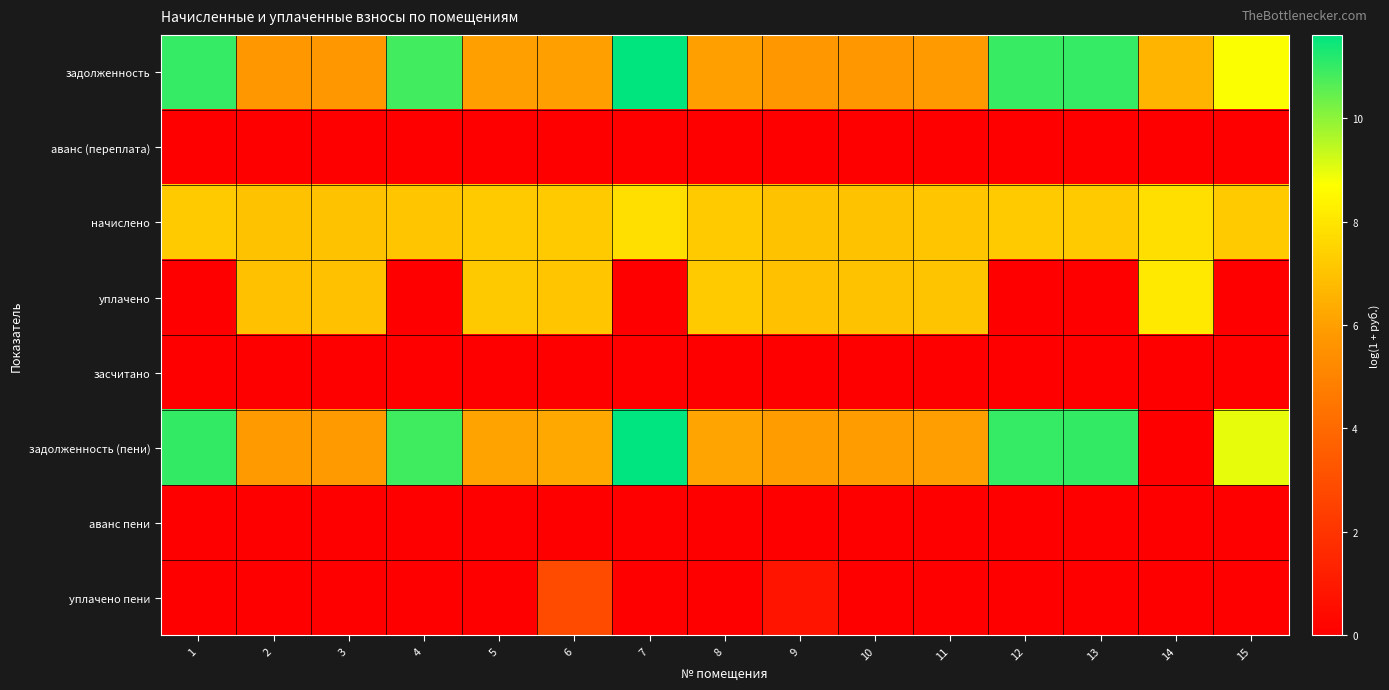

Reading right to left, transcribe all the data shown in this chart.

задолженность: 15=8.8	14=6.6	13=11.0	12=11.0	11=5.9	10=5.8	9=5.8	8=6.0	7=11.6	6=6.0	5=6.0	4=10.8	3=5.8	2=5.8	1=11.0
аванс (переплата): 15=0.0	14=0.0	13=0.0	12=0.0	11=0.0	10=0.0	9=0.0	8=0.0	7=0.0	6=0.0	5=0.0	4=0.0	3=0.0	2=0.0	1=0.0
начислено: 15=7.2	14=7.8	13=7.2	12=7.2	11=7.1	10=7.0	9=7.0	8=7.2	7=7.8	6=7.2	5=7.2	4=7.1	3=7.0	2=7.0	1=7.2
уплачено: 15=0.0	14=8.1	13=0.0	12=0.0	11=7.0	10=7.0	9=7.0	8=7.2	7=0.0	6=7.1	5=7.2	4=0.0	3=7.0	2=7.0	1=0.0
засчитано: 15=0.0	14=0.0	13=0.0	12=0.0	11=0.0	10=0.0	9=0.0	8=0.0	7=0.0	6=0.0	5=0.0	4=0.0	3=0.0	2=0.0	1=0.0
задолженность (пени): 15=9.0	14=0.0	13=11.0	12=11.0	11=6.0	10=5.9	9=5.9	8=6.1	7=11.6	6=6.3	5=6.1	4=10.9	3=5.9	2=5.9	1=11.0
аванс пени: 15=0.0	14=0.0	13=0.0	12=0.0	11=0.0	10=0.0	9=0.0	8=0.0	7=0.0	6=0.0	5=0.0	4=0.0	3=0.0	2=0.0	1=0.0
уплачено пени: 15=0.0	14=0.0	13=0.0	12=0.0	11=0.0	10=0.0	9=0.8	8=0.0	7=0.0	6=2.9	5=0.0	4=0.0	3=0.0	2=0.0	1=0.0